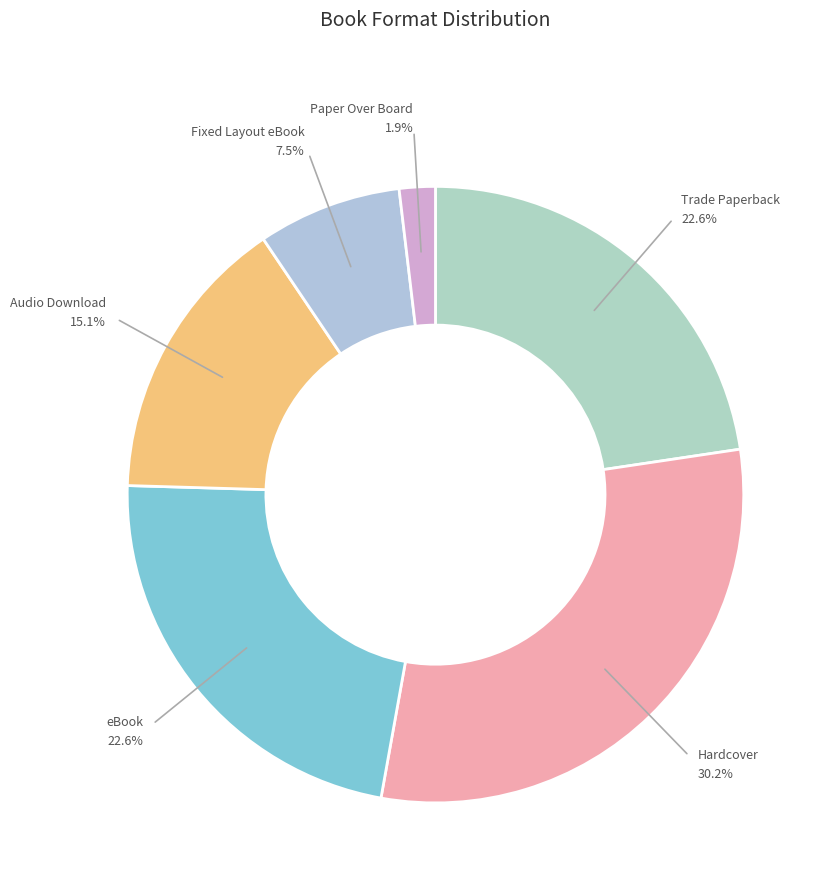

Does any single category account for the majority?

No